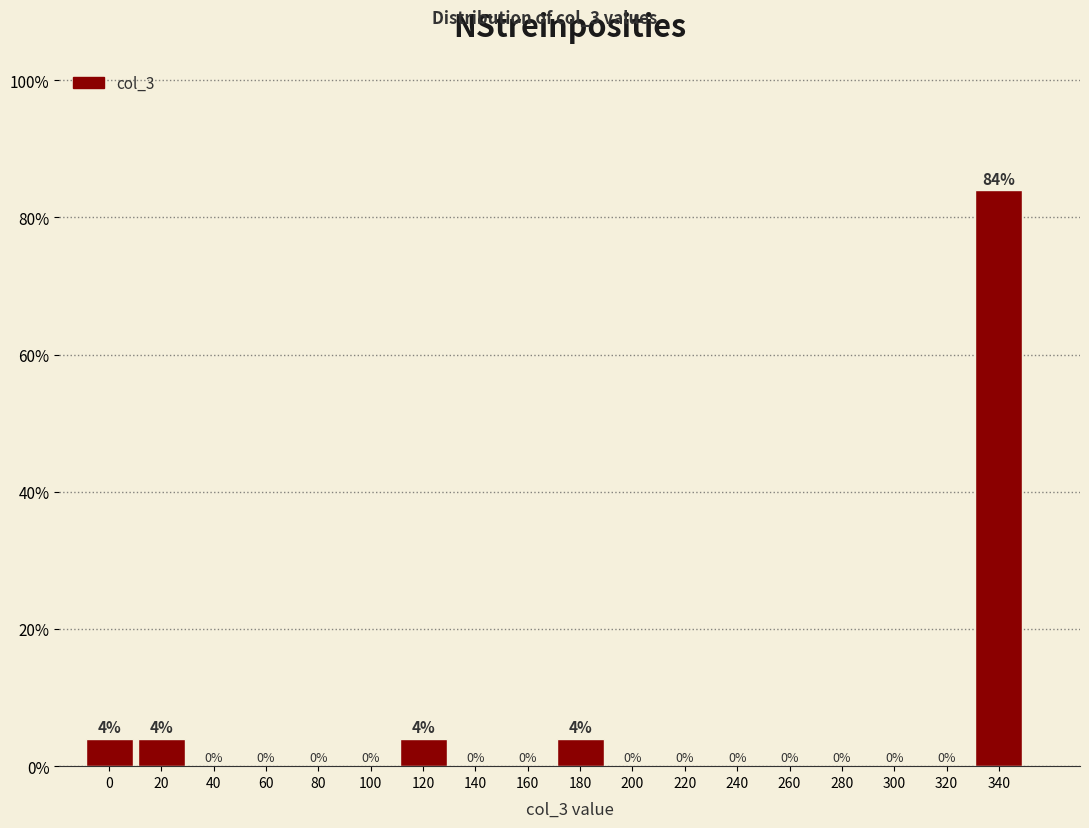

Reading left to right, list all the values displayed in this chart.

0=4	20=4	40=0	60=0	80=0	100=0	120=4	140=0	160=0	180=4	200=0	220=0	240=0	260=0	280=0	300=0	320=0	340=84